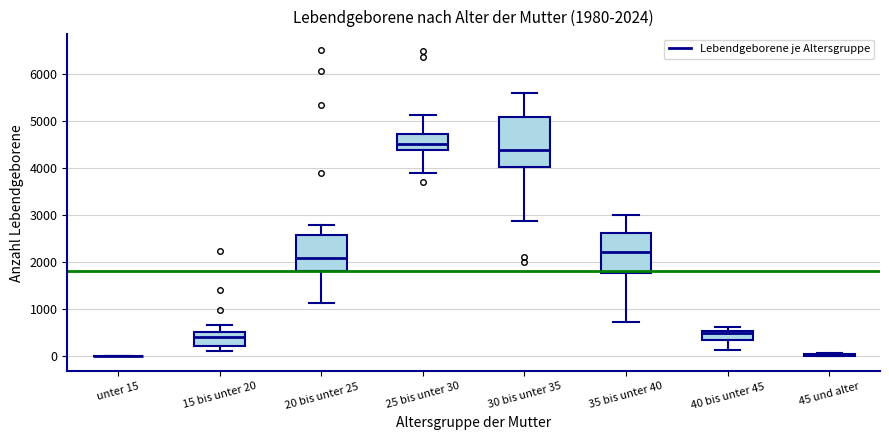

Comparing the boxes themselves (not the whiskers), which one is the tallest?

30 bis unter 35